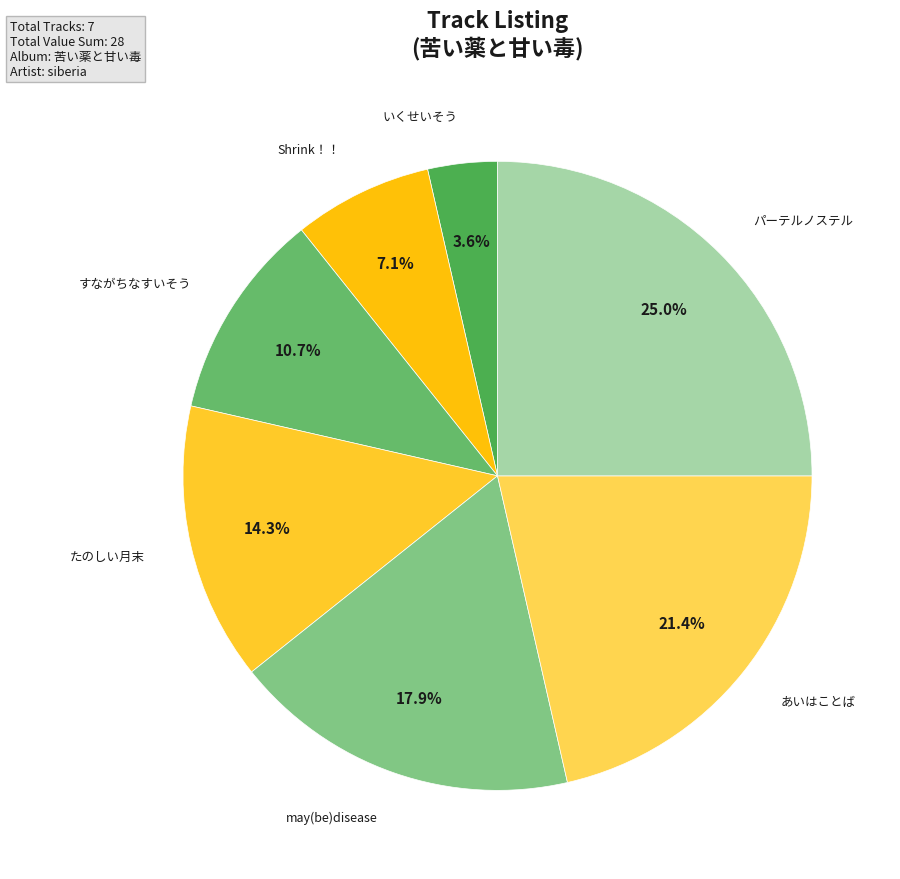

Count the number of slices in the pie.

7